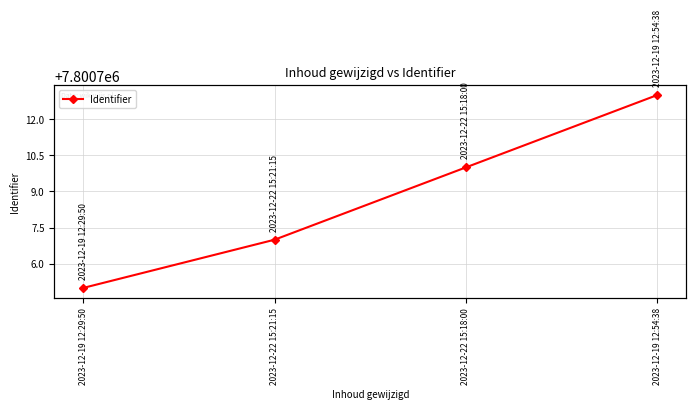

Between 2023-12-22 15:21:15 and 2023-12-22 15:18:00, which is larger?

2023-12-22 15:18:00